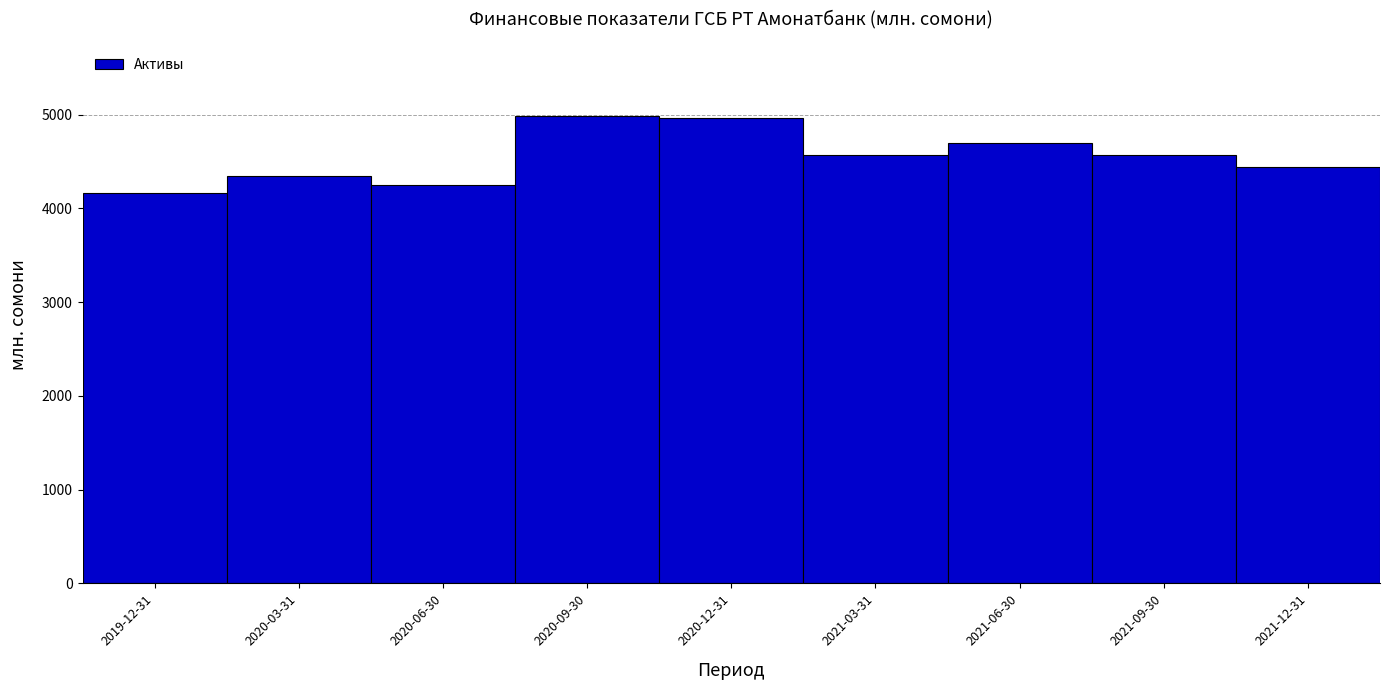

The value at 2021-03-31 is 8208.4. True or false?

False